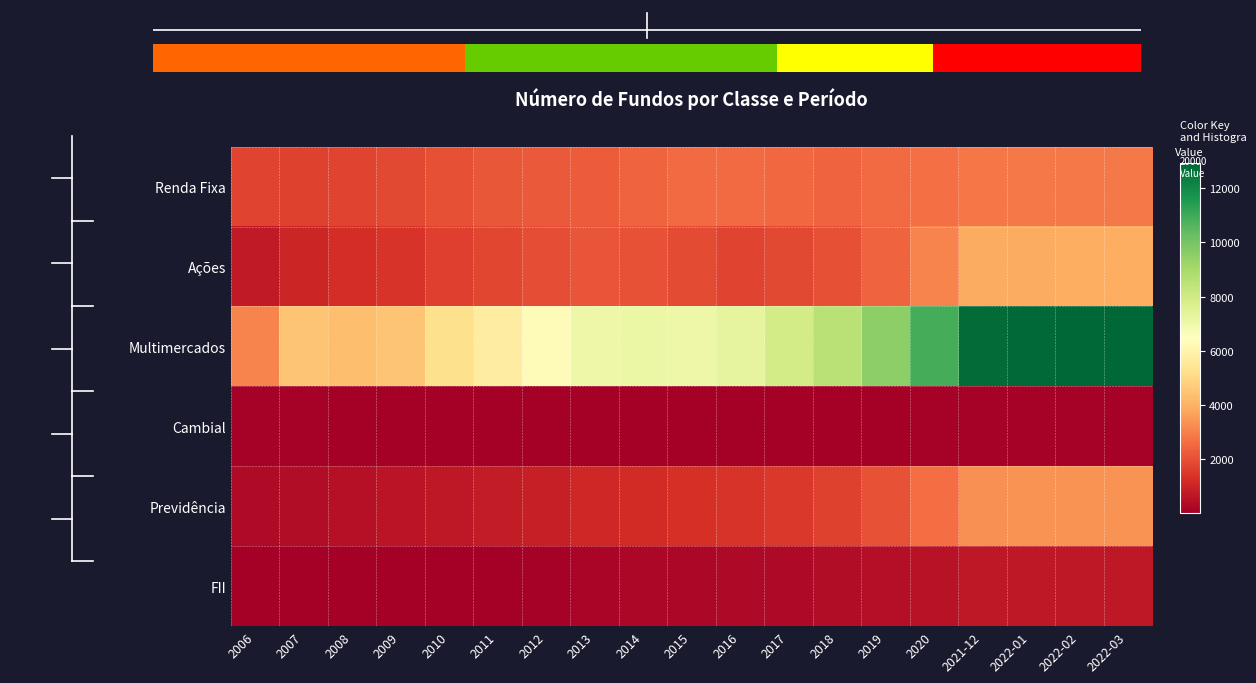

What is the average value of the FII series?

297